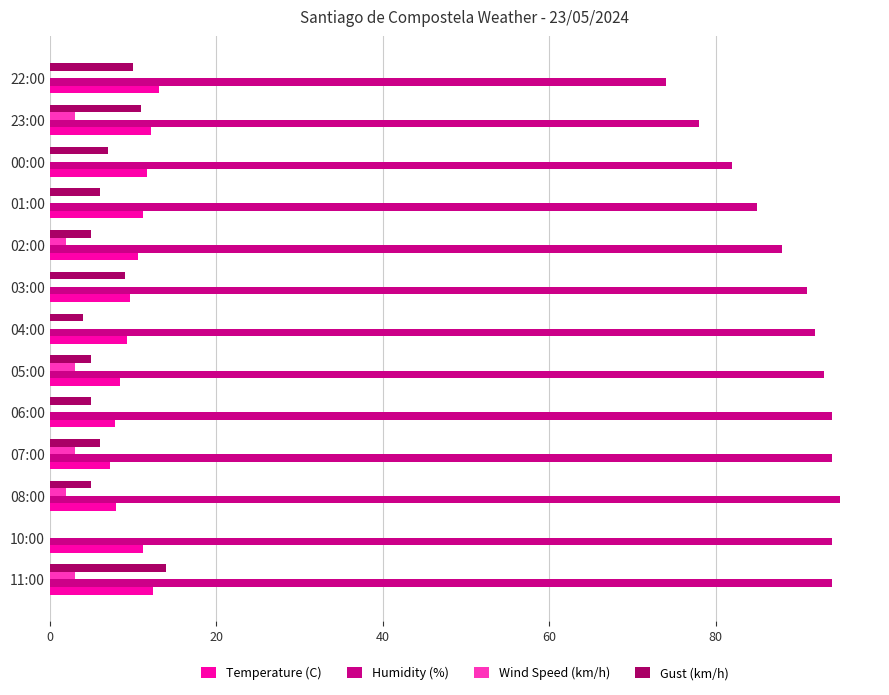

What are all the series names shown in the legend?

Temperature (C), Humidity (%), Wind Speed (km/h), Gust (km/h)